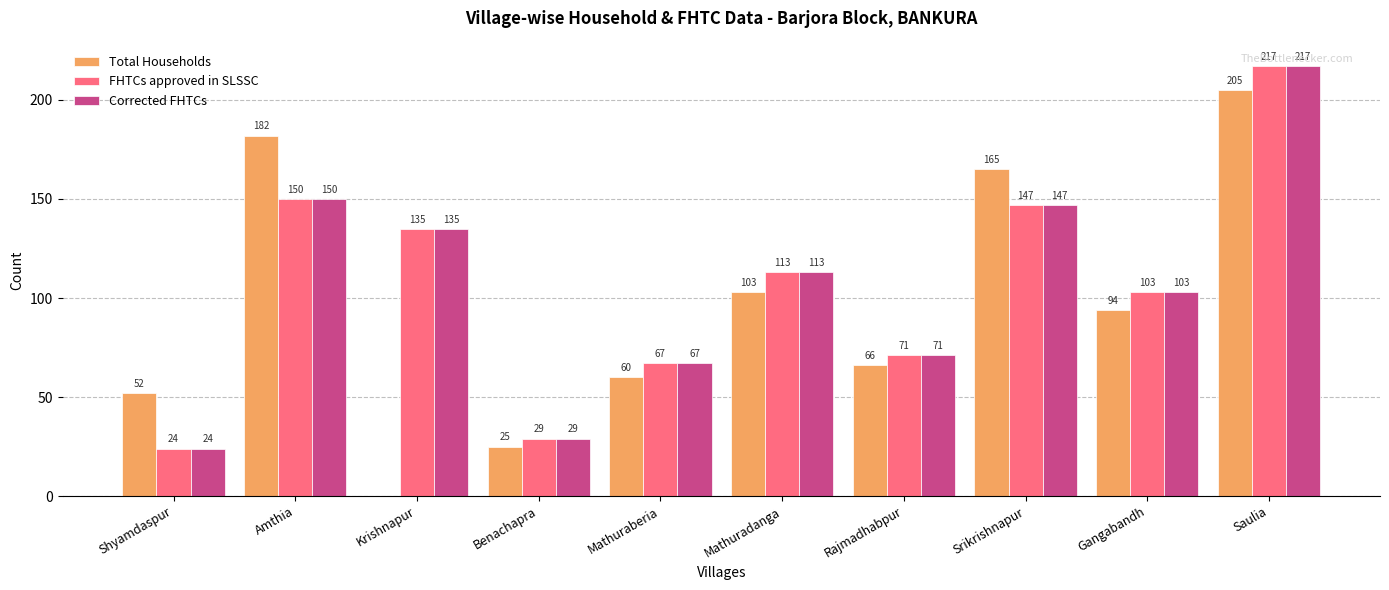

What is the sum of the Total Households values at Rajmadhabpur and Mathuraberia?

126